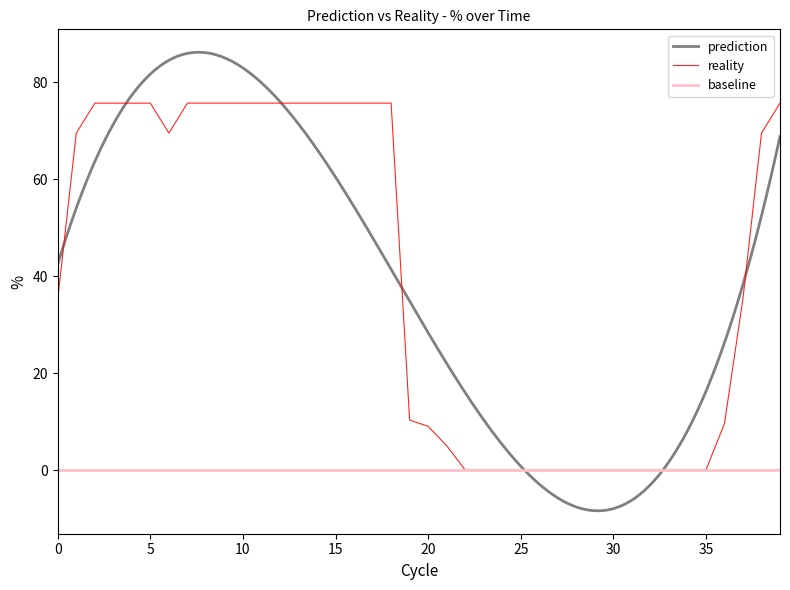

How many values are below 69?

20